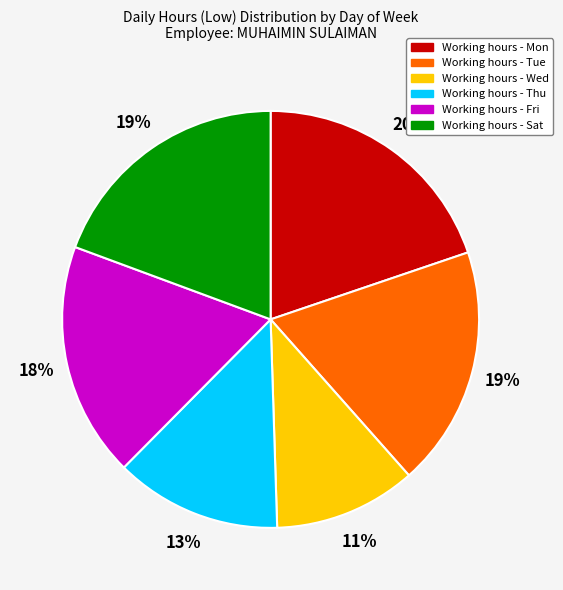

Does any single category account for the majority?

No